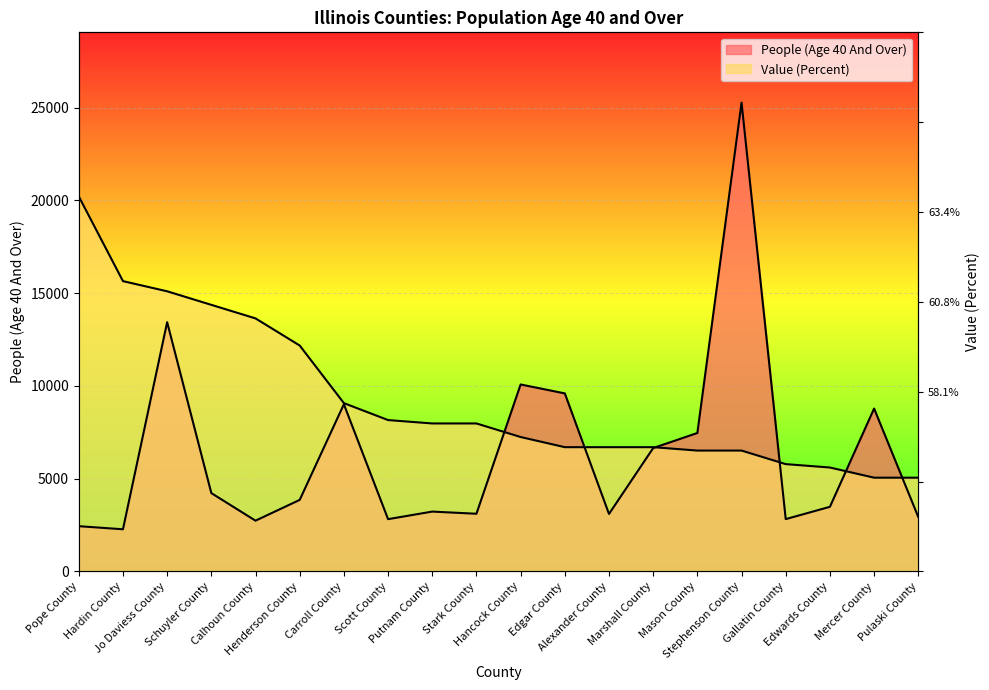

Rank the categories by Value (Percent) value from lowest to highest.

Mercer County, Pulaski County, Edwards County, Gallatin County, Mason County, Stephenson County, Edgar County, Alexander County, Marshall County, Hancock County, Putnam County, Stark County, Scott County, Carroll County, Henderson County, Calhoun County, Schuyler County, Jo Daviess County, Hardin County, Pope County